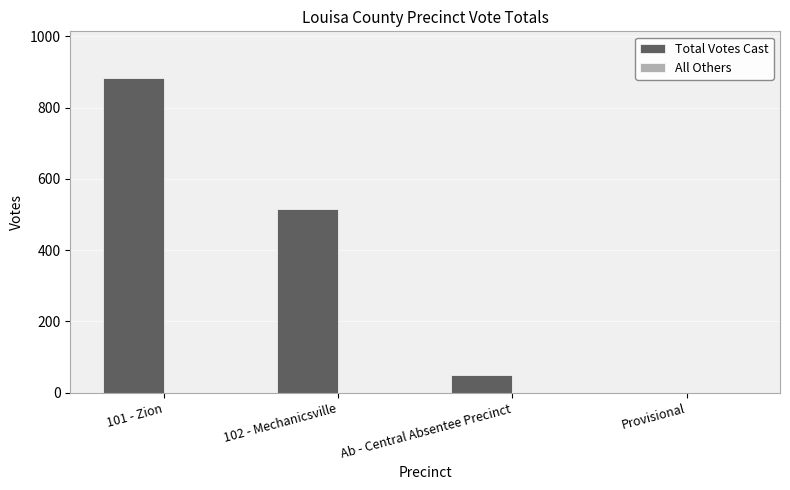

What is the sum of the Total Votes Cast values at Provisional and 102 - Mechanicsville?

517